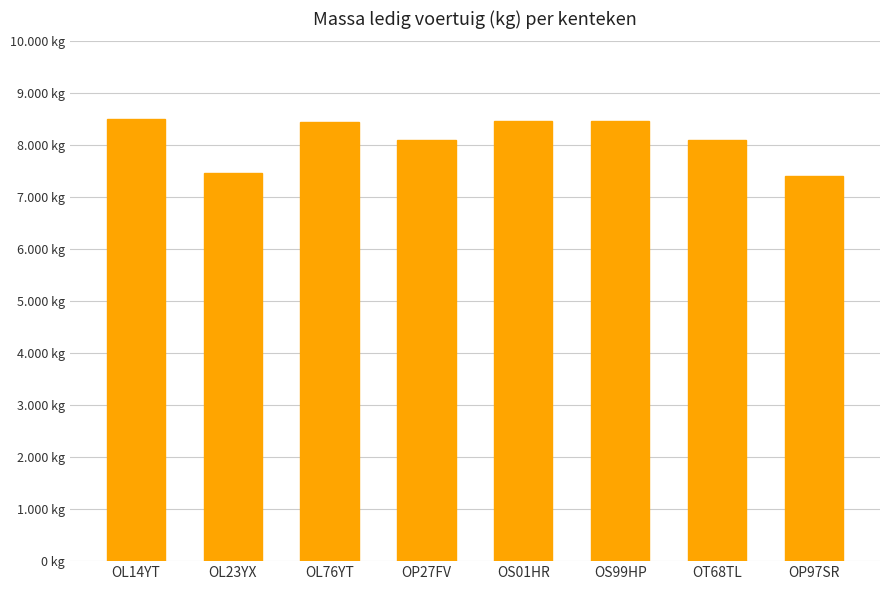

List the labels in order of value, smallest first.

OP97SR, OL23YX, OP27FV, OT68TL, OL76YT, OS01HR, OS99HP, OL14YT